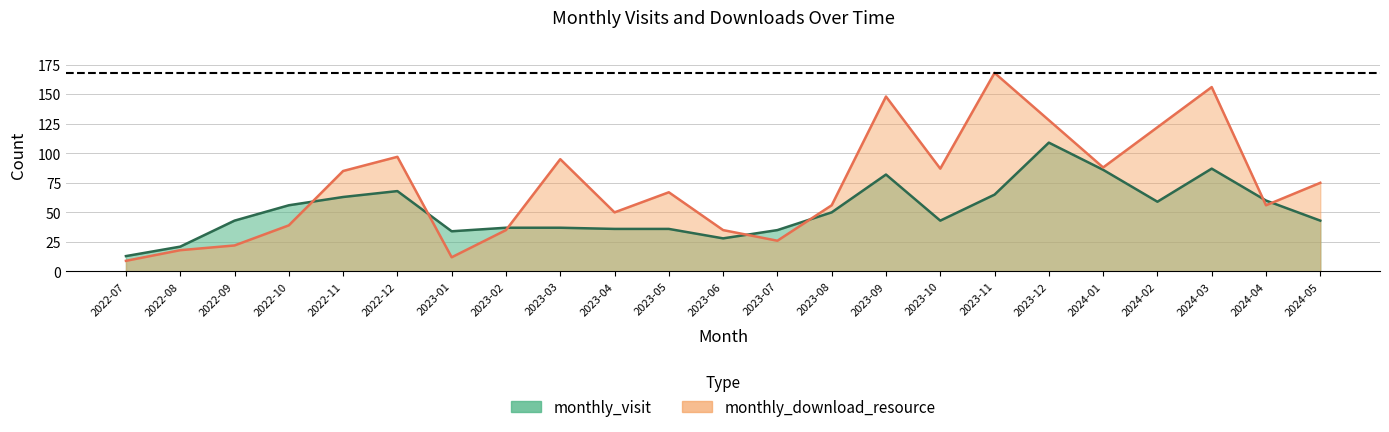

What is the sum of all monthly_visit values?

1191